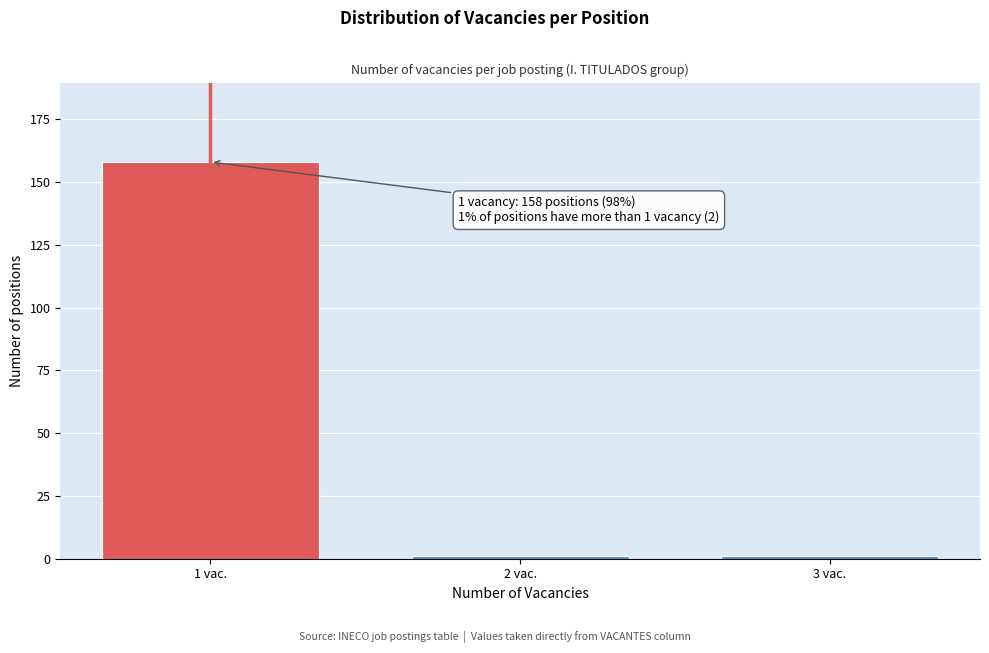

Reading left to right, extract all data points from this chart.

158	1	1